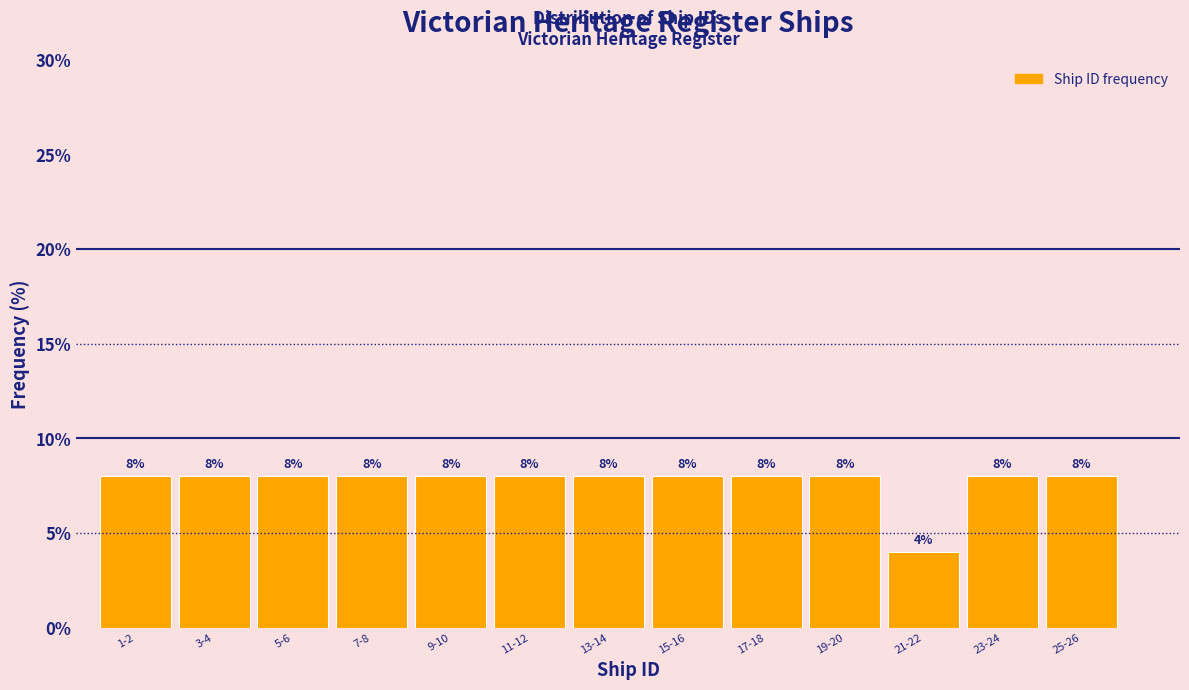

Reading right to left, what are all the values shown in this chart?

25-26=8	23-24=8	21-22=4	19-20=8	17-18=8	15-16=8	13-14=8	11-12=8	9-10=8	7-8=8	5-6=8	3-4=8	1-2=8